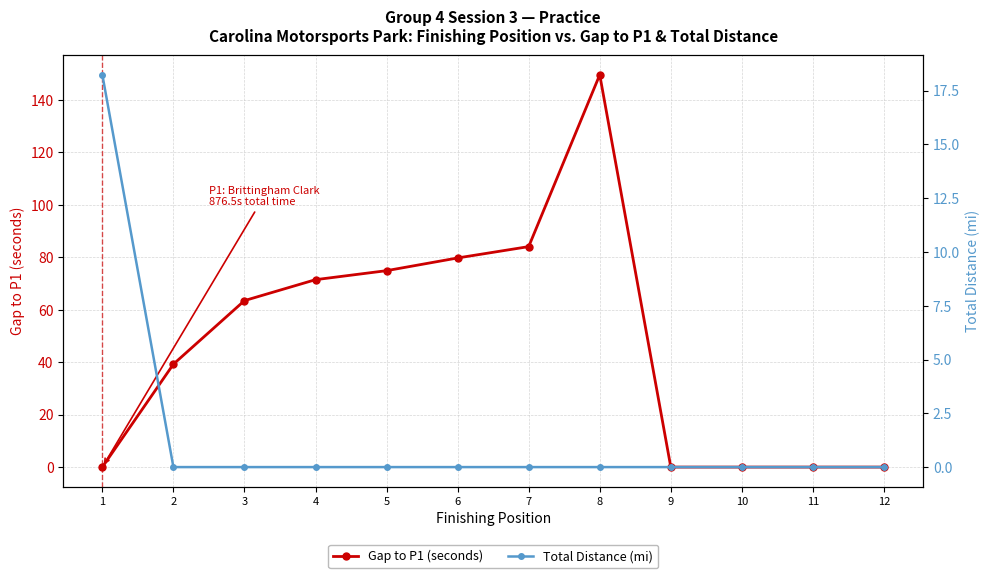

Where do Total Distance (mi) and Gap to P1 (seconds) first cross each other?

1 and 2